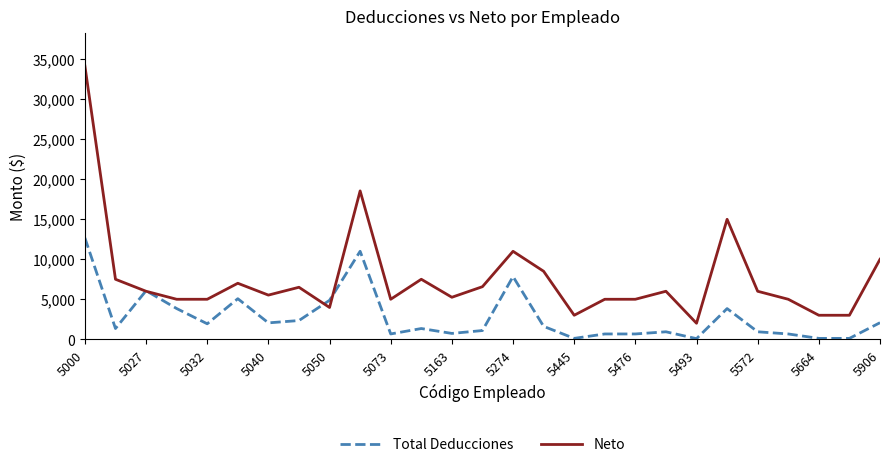

Which series has the largest total across all categories?

Neto